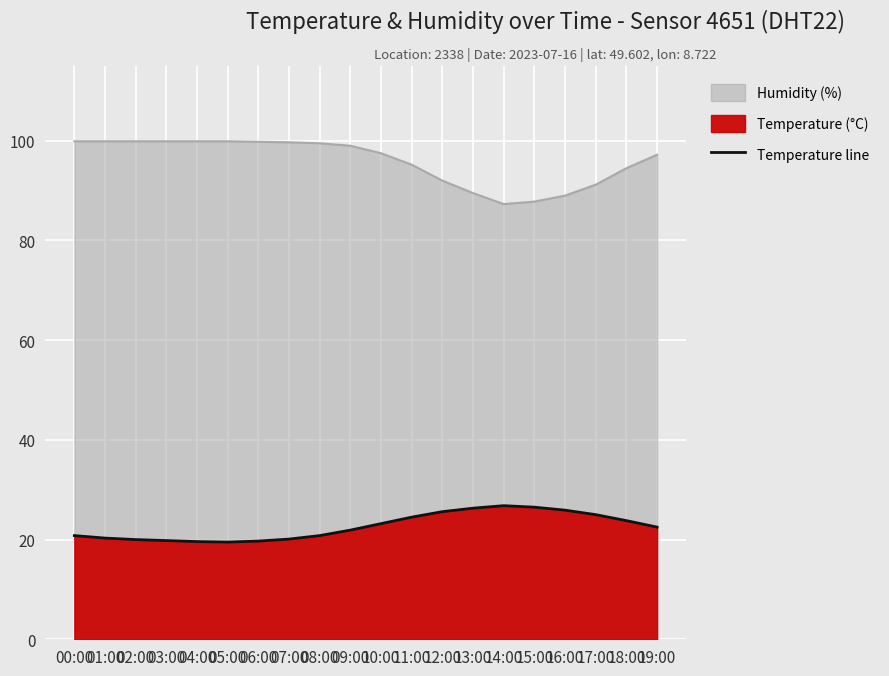

What is the label of the 11th point from the right?

09:00